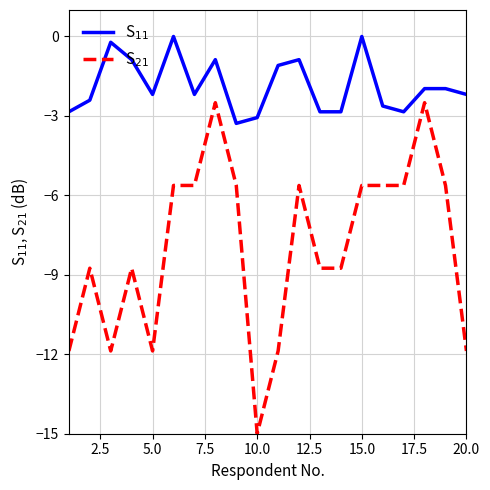

What is the minimum value shown in the chart?

-15.0